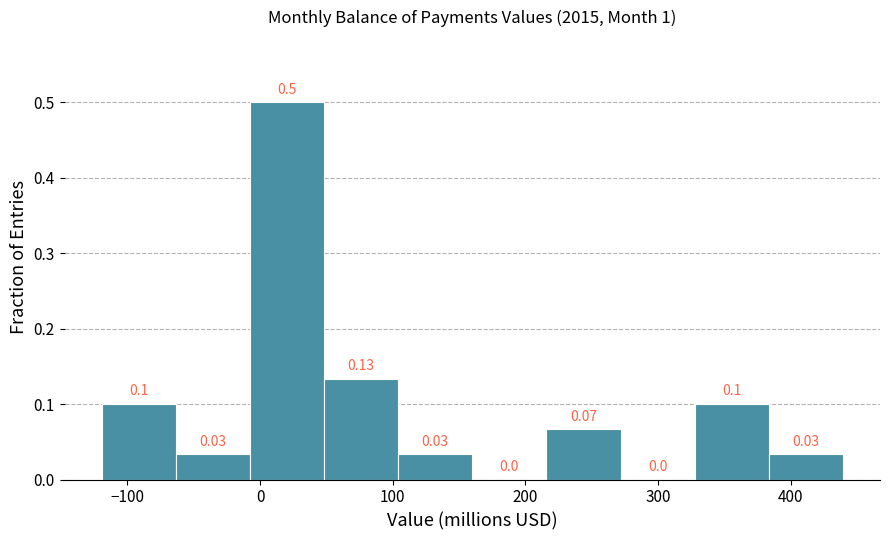

Over which range of the x-axis is the bar tallest?

-10 to 50